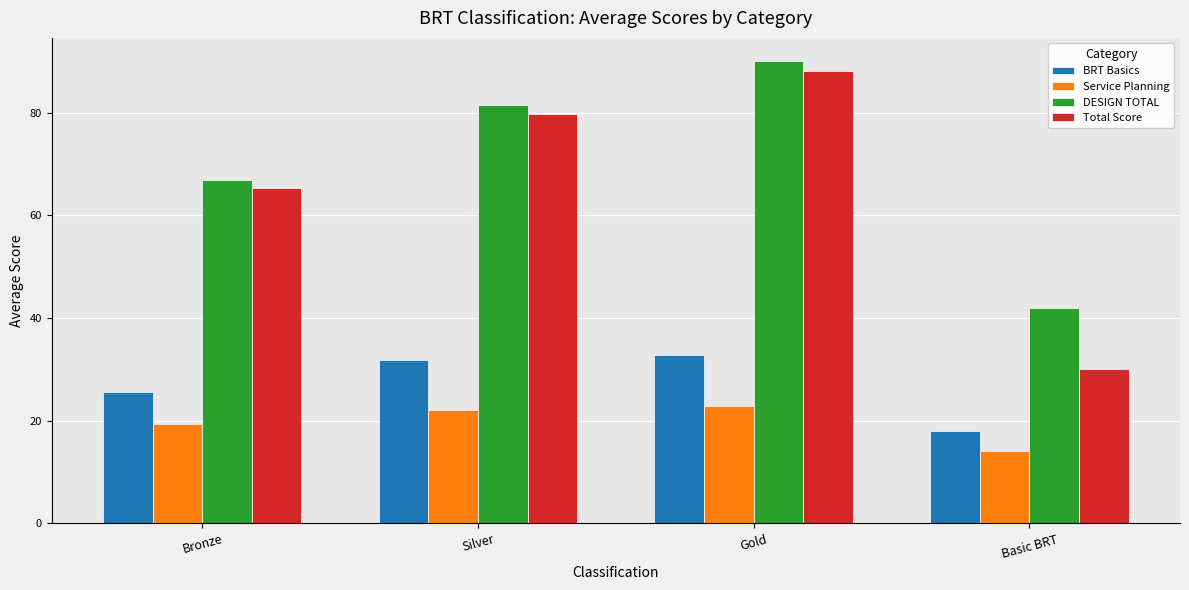

Reading right to left, list all the values displayed in this chart.

BRT Basics: Basic BRT=18.0	Gold=32.8	Silver=31.8	Bronze=25.6
Service Planning: Basic BRT=14.0	Gold=22.8	Silver=22.2	Bronze=19.4
DESIGN TOTAL: Basic BRT=42.0	Gold=90.1	Silver=81.5	Bronze=67.0
Total Score: Basic BRT=30.0	Gold=88.2	Silver=79.8	Bronze=65.4